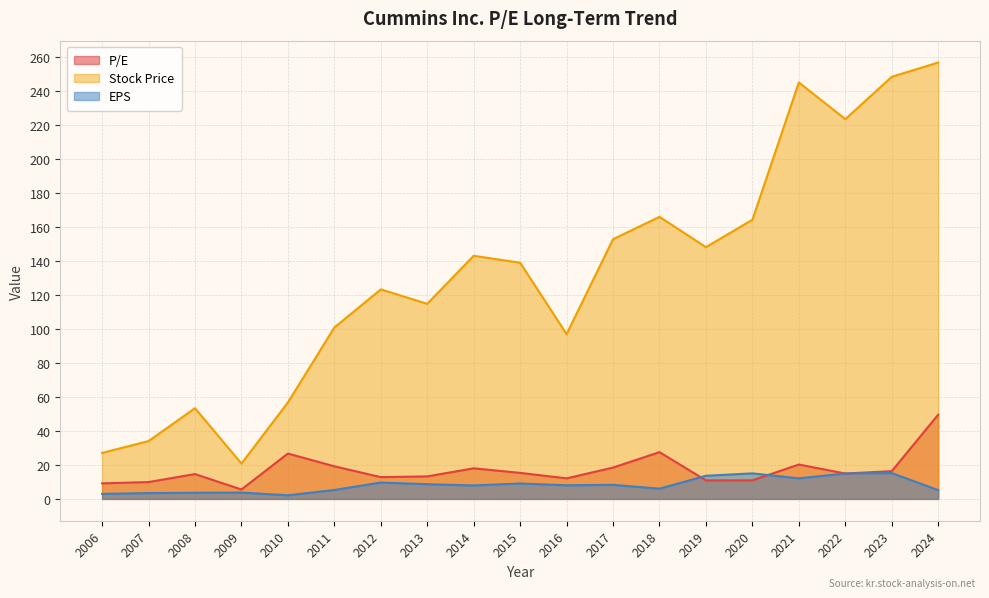

Where is P/E nearest to the value 27?

2010